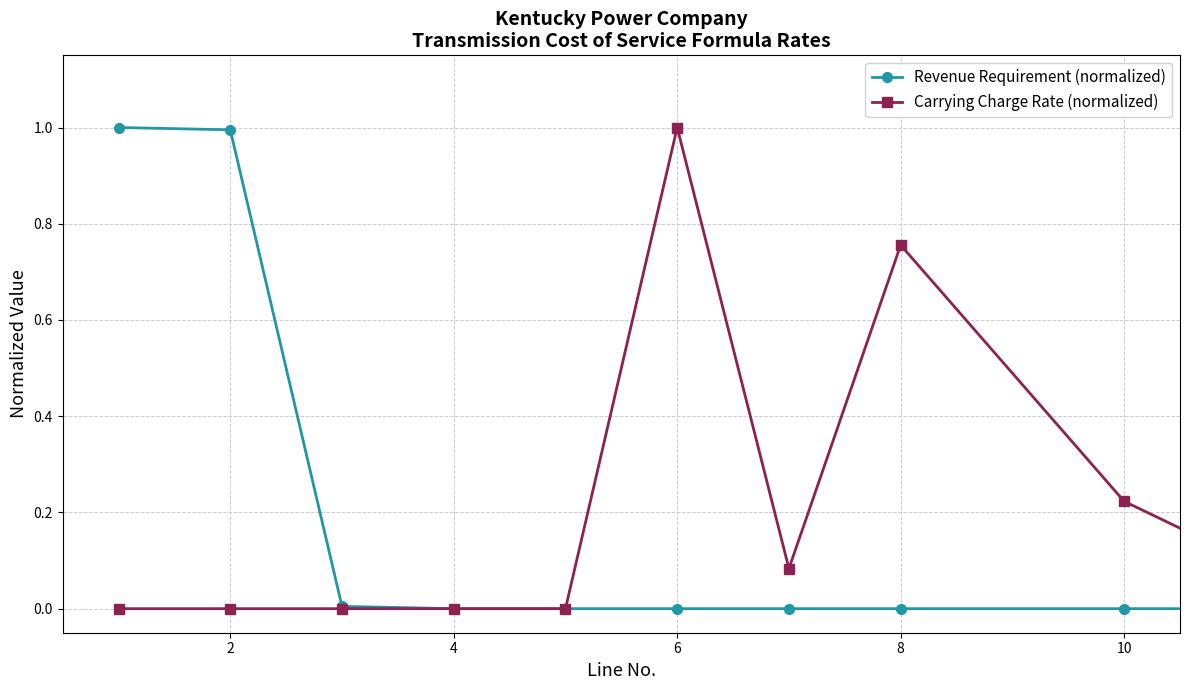

What is the maximum value for Carrying Charge Rate (normalized)?

1.0